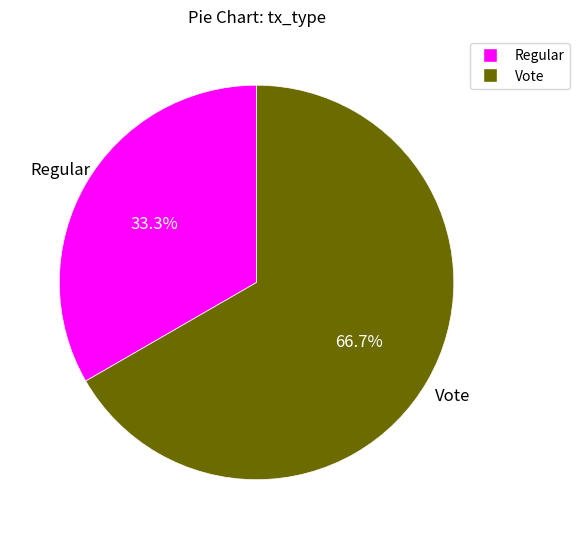

Rank the categories by value from lowest to highest.

Regular, Vote